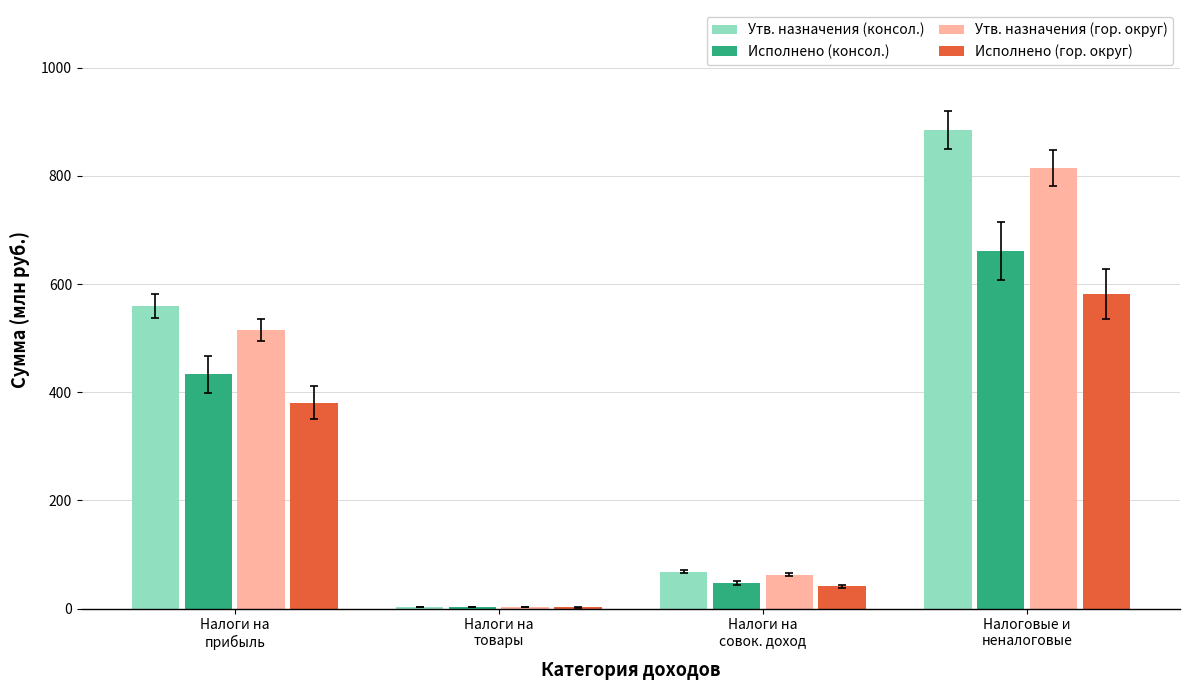

What is the average value of the Утв. назначения (консол.) series?

378.9